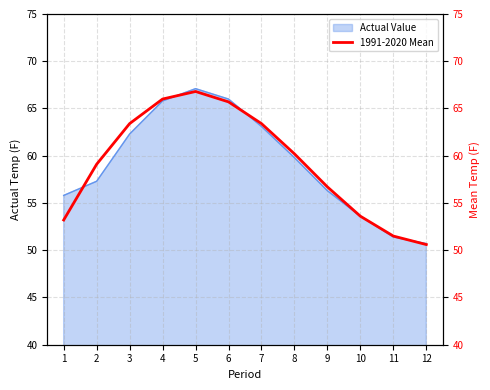

The chart shows a value of 95.1 at 1. True or false?

False